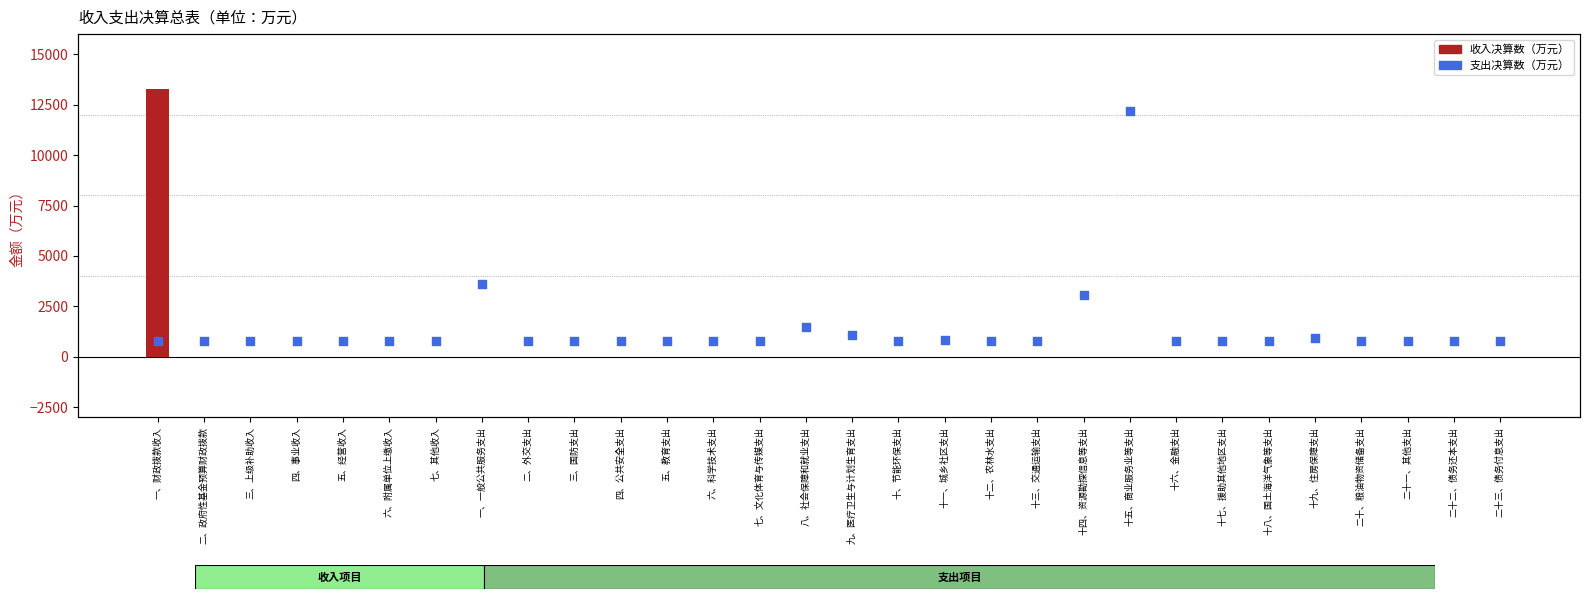

Which series has the largest Y range (max minus min)?

收入决算数（万元）